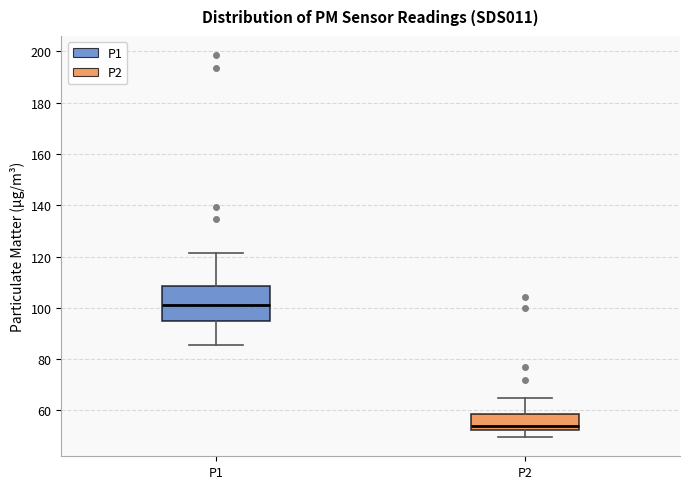

Comparing the boxes themselves (not the whiskers), which one is the tallest?

P1